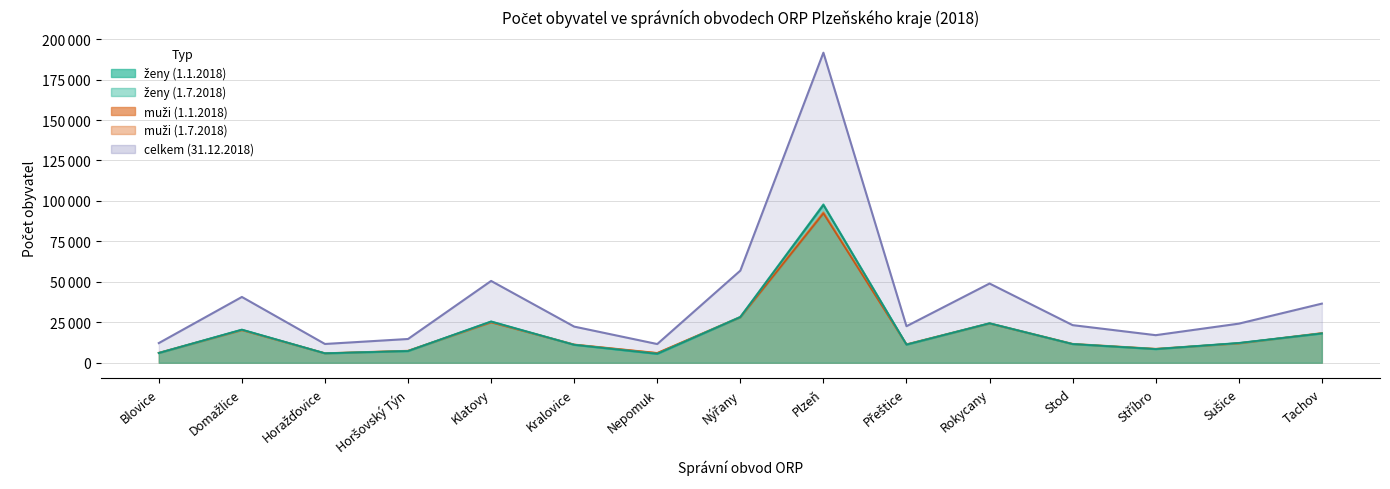

What is the sum of all ženy (1.7.2018) values?

293571